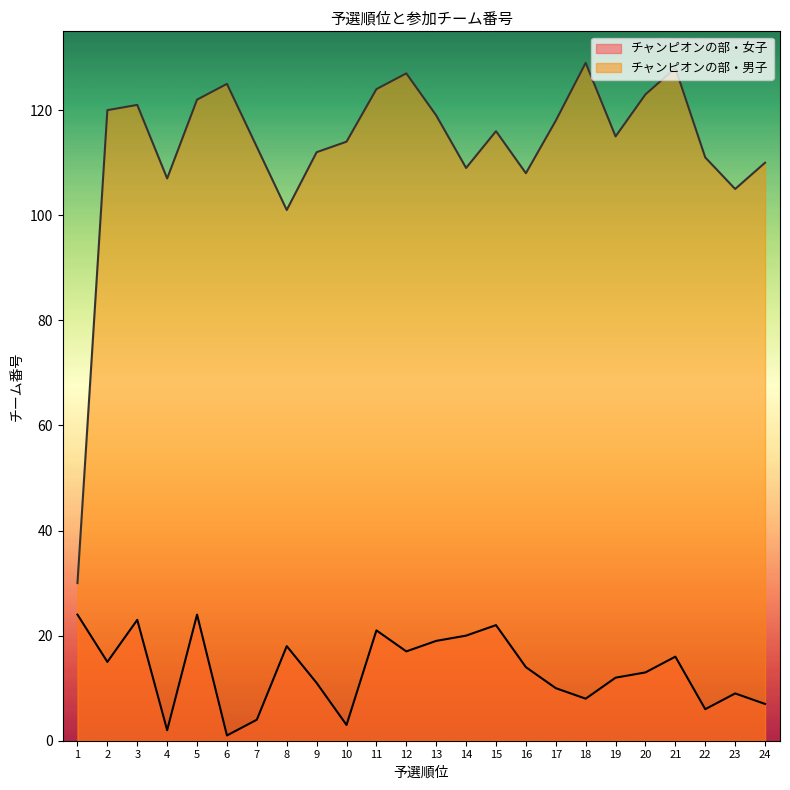

What value does the チャンピオンの部・女子 series have at 5, to the nearest 10?

20